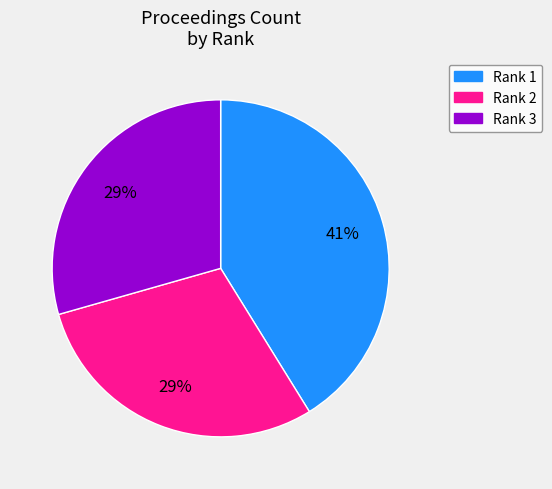

What is the ratio of the value at Rank 2 to the value at Rank 3?

1.0